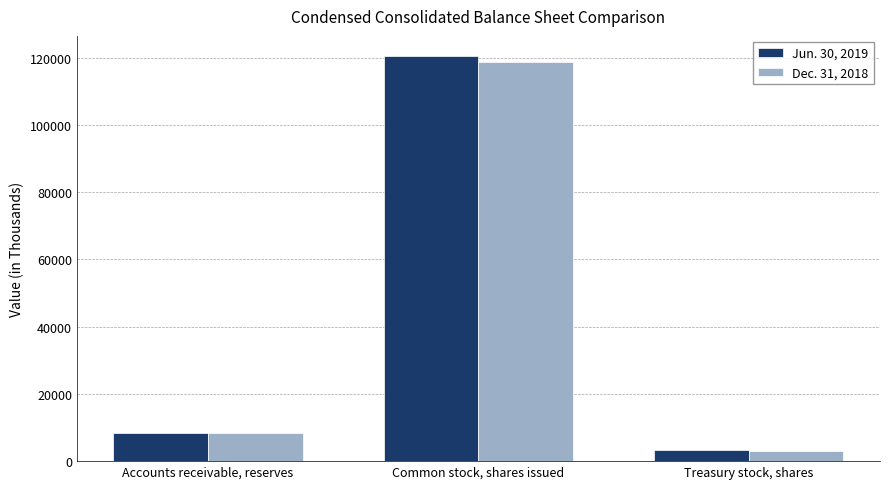

Which series has the widest spread of values?

Jun. 30, 2019